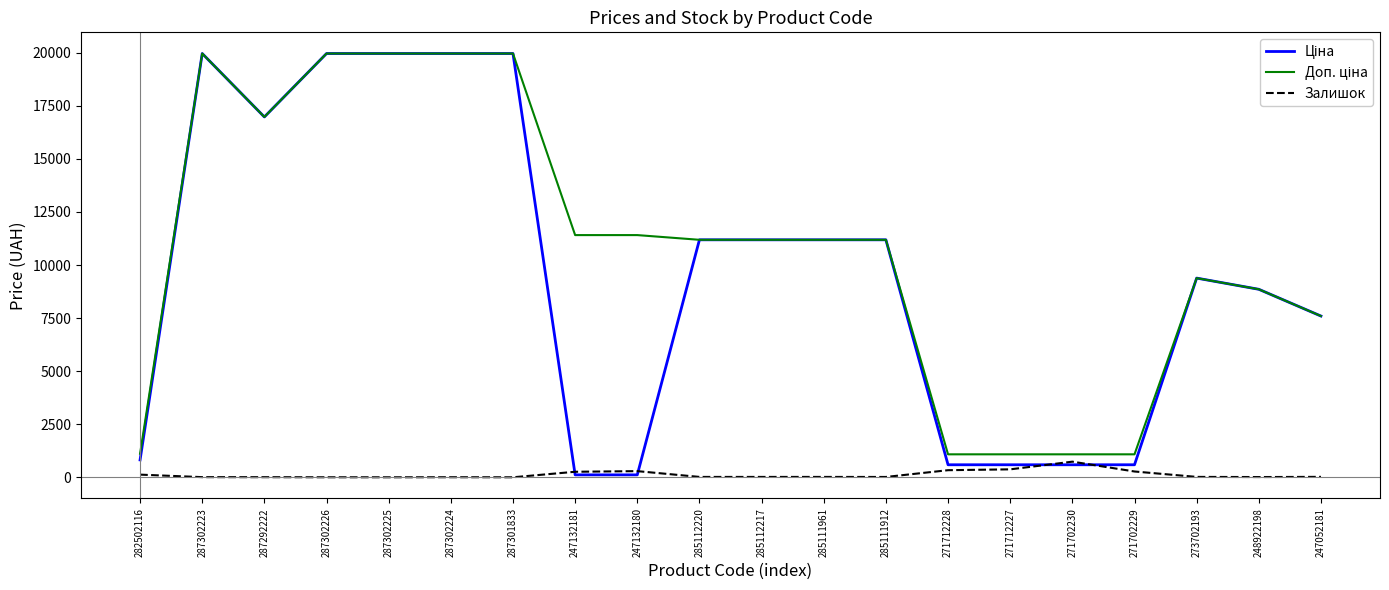

What is the total value across all series at 271702230?

2407.6